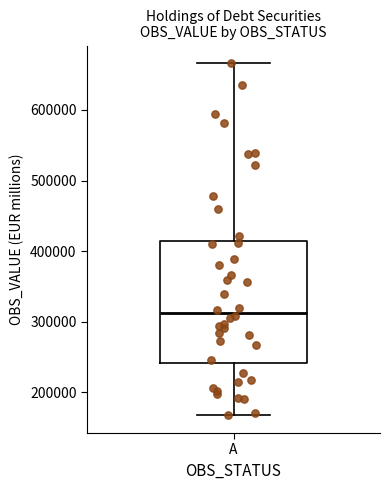

Where is the upper edge of the box for A on the y-axis? The values are not printed on the chart, so give them approximately, as read against the axis.

410000